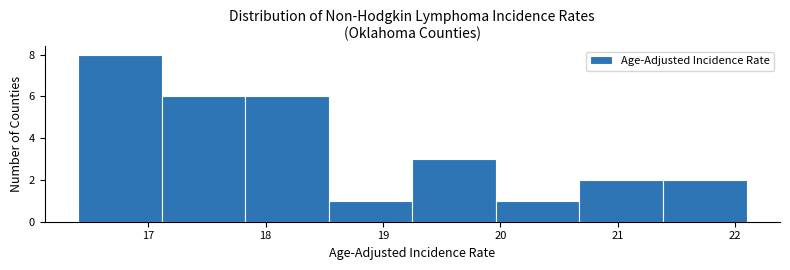

Over which range of the x-axis is the bar tallest?

16.4 to 17.1